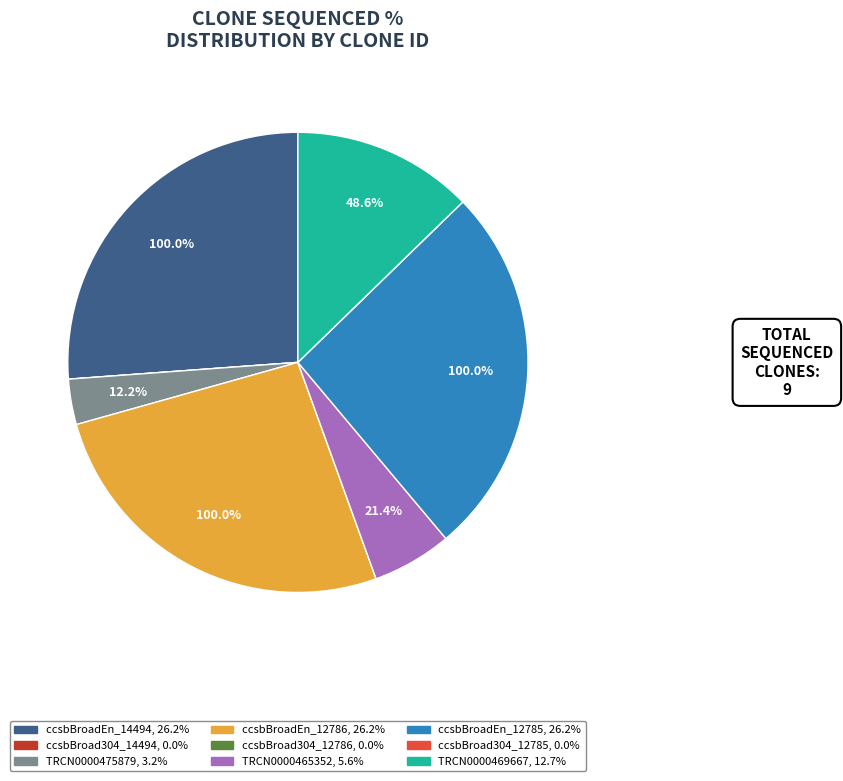

What percentage is NOT represented by ccsbBroad304_14494?

100.0%